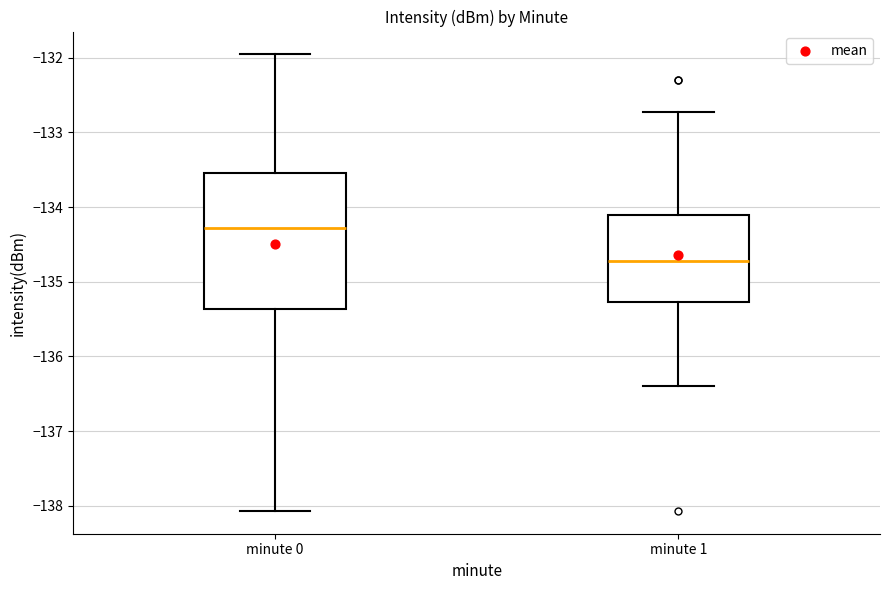

Reading left to right, transcribe this box plot: for each box, give where its median line is, the range the box spans, and where its two whiskers end, as read against the y-axis. The values are not printed on the chart, so give them approximately, as read against the axis.

minute 0: median -134.3, box -135.4 to -133.6, whiskers -138.1 to -132.0
minute 1: median -134.7, box -135.3 to -134.1, whiskers -136.4 to -132.7